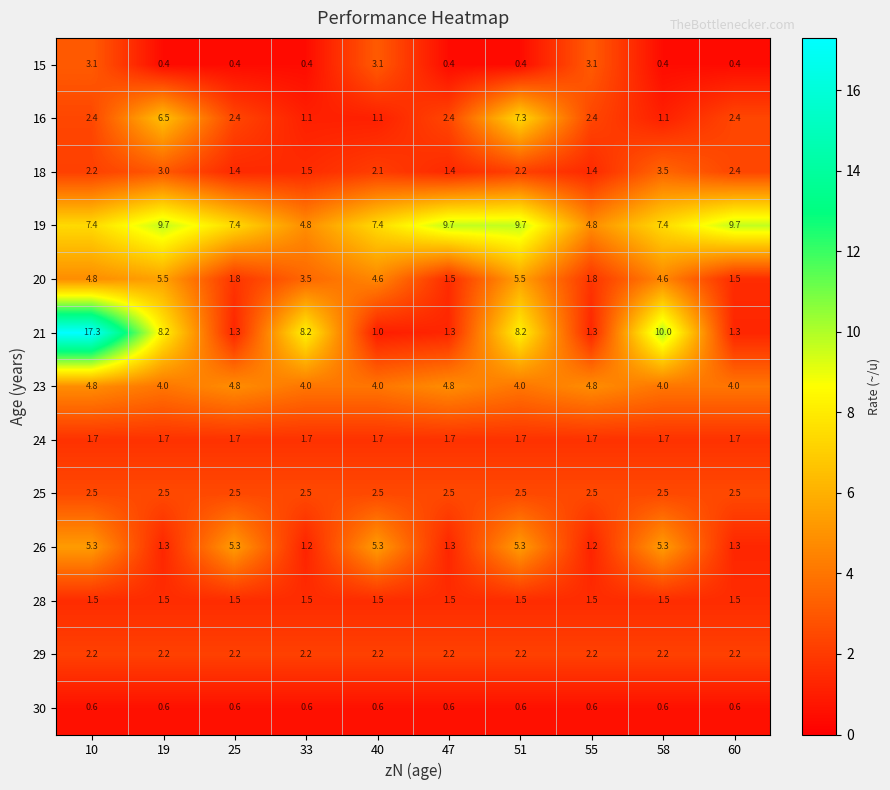

Which series changed the most between 33 and 47?

21